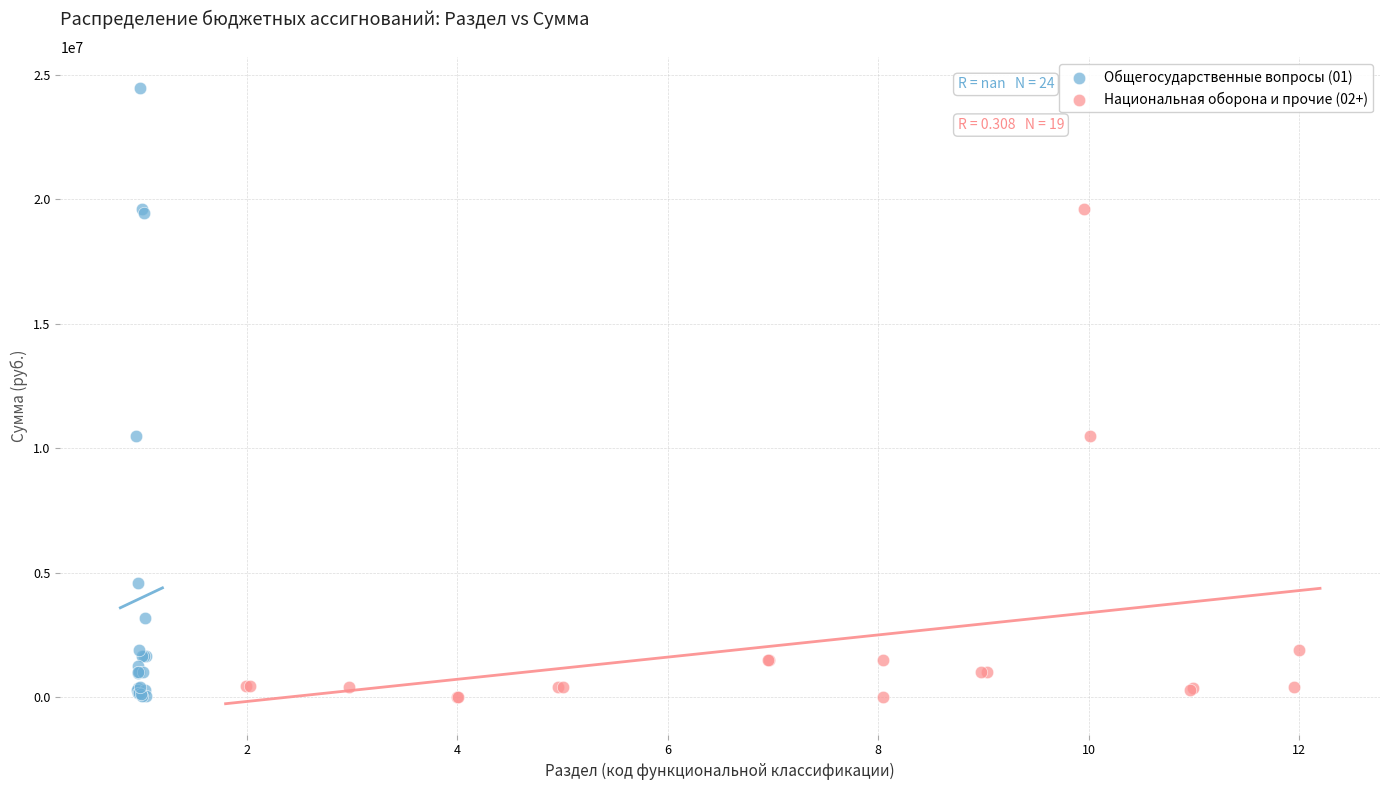

What are all the series names shown in the legend?

Общегосударственные вопросы (01), Национальная оборона и прочие (02+)